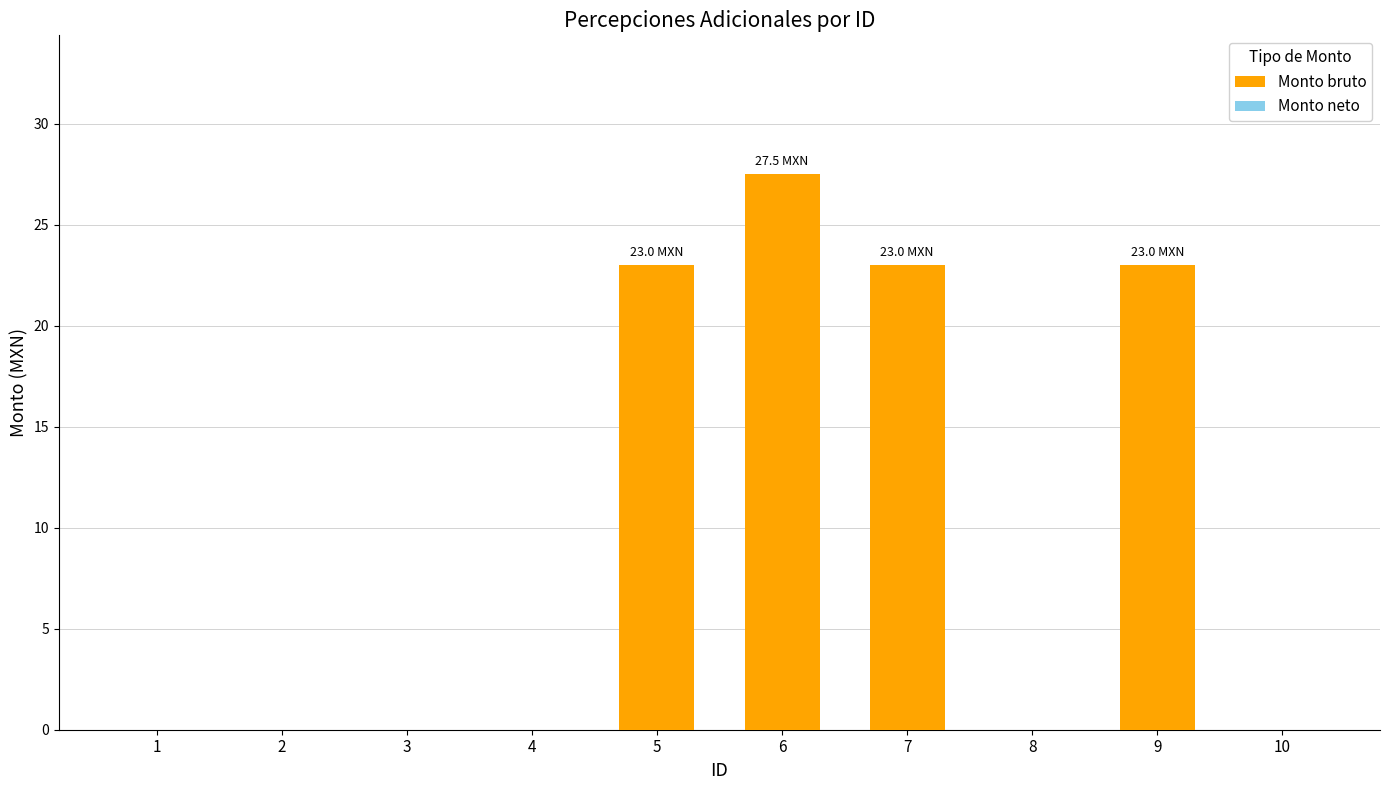

What is the maximum value shown in the chart?

27.5